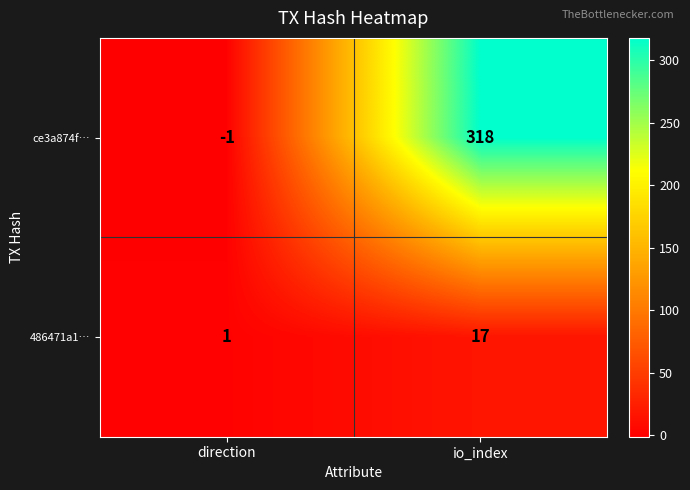

Rank the series at direction from highest to lowest value.

486471a1…, ce3a874f…